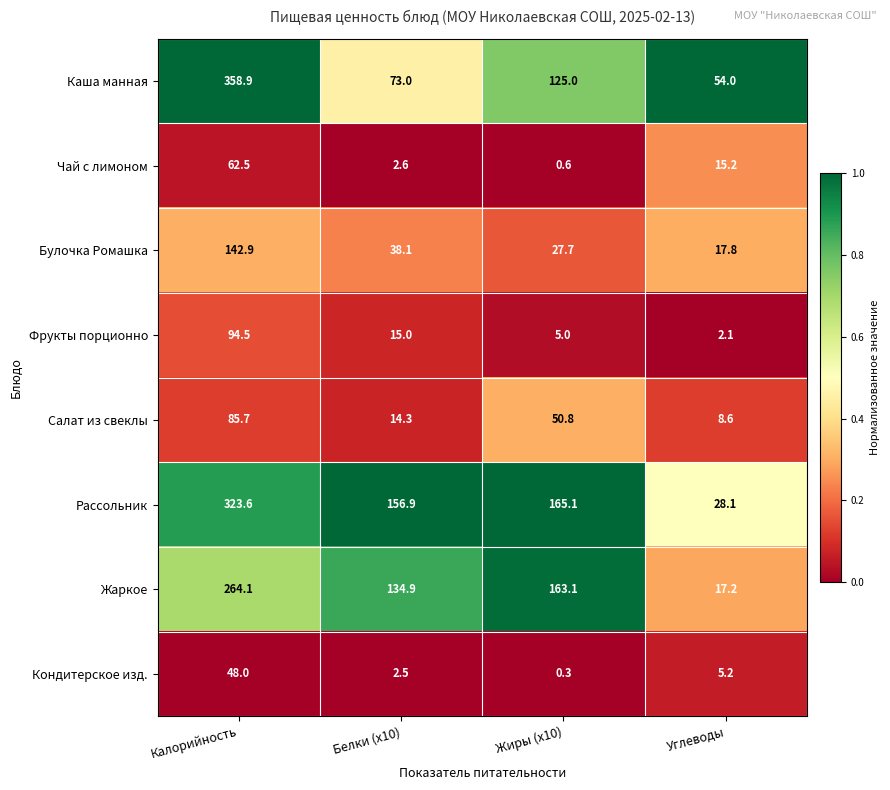

At Углеводы, list the series in order from largest to smallest.

Каша манная, Рассольник, Булочка Ромашка, Жаркое, Чай с лимоном, Салат из свеклы, Кондитерское изд., Фрукты порционно